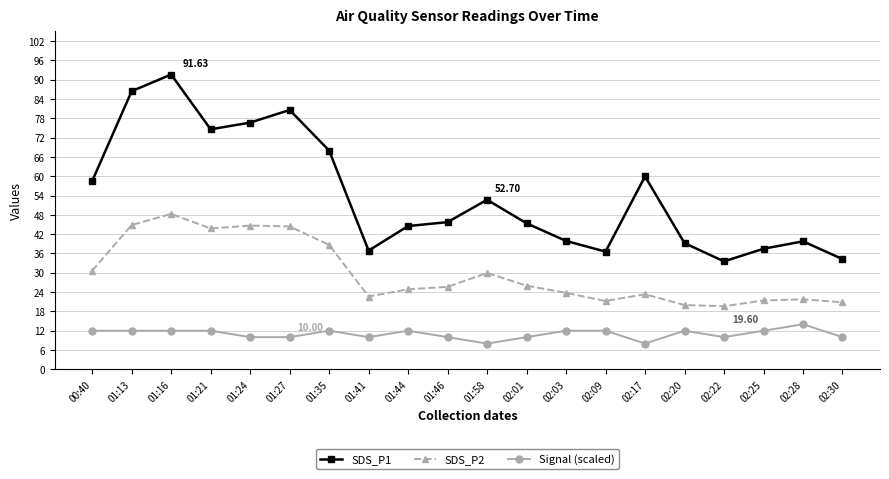

Which series has the largest total across all categories?

SDS_P1